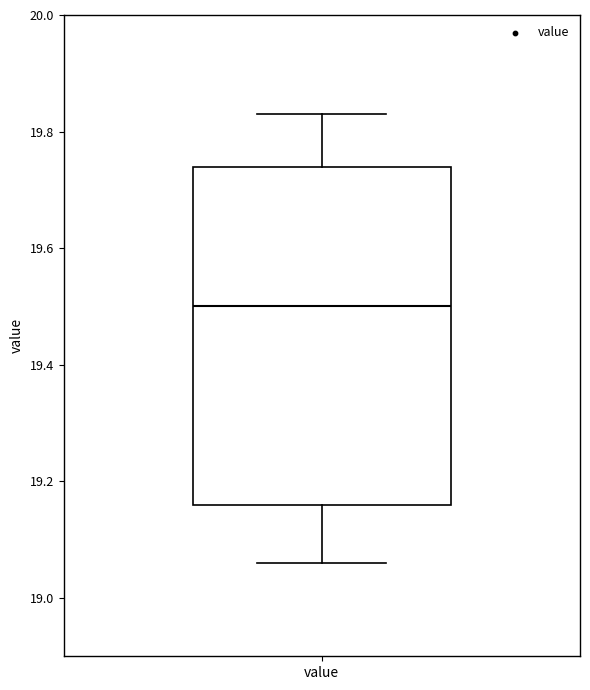

Read this box plot against the y-axis: the position of the median line, the range covered by the box, and the ends of both whiskers. The values are not printed on the chart, so give them approximately, as read against the axis.

median 19.50, box 19.16 to 19.74, whiskers 19.06 to 19.84